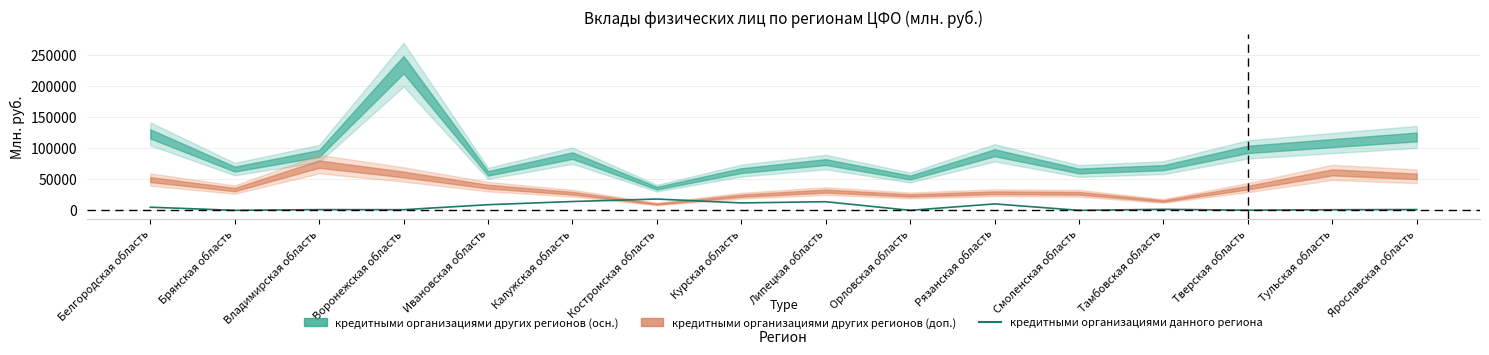

What is the difference between the maximum and second lowest values?

18153